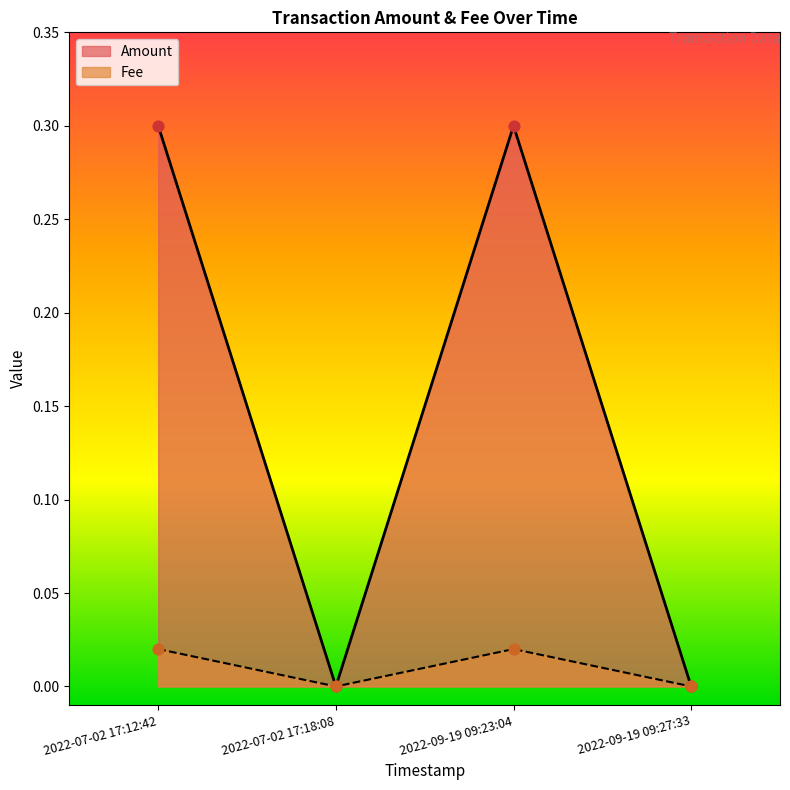

Which series has the widest spread of Y values?

Amount